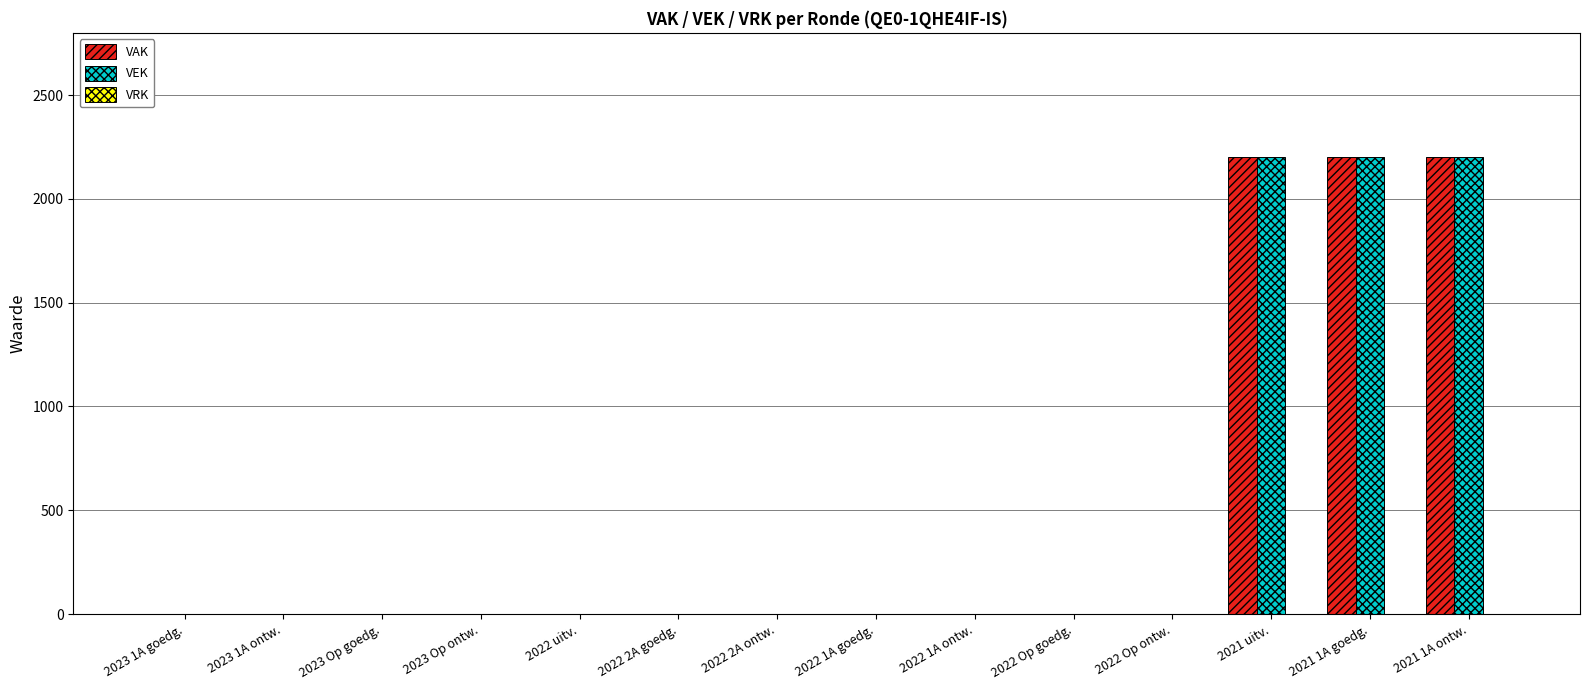

The value of VAK at 2023 Op ontw. is 0. True or false?

True